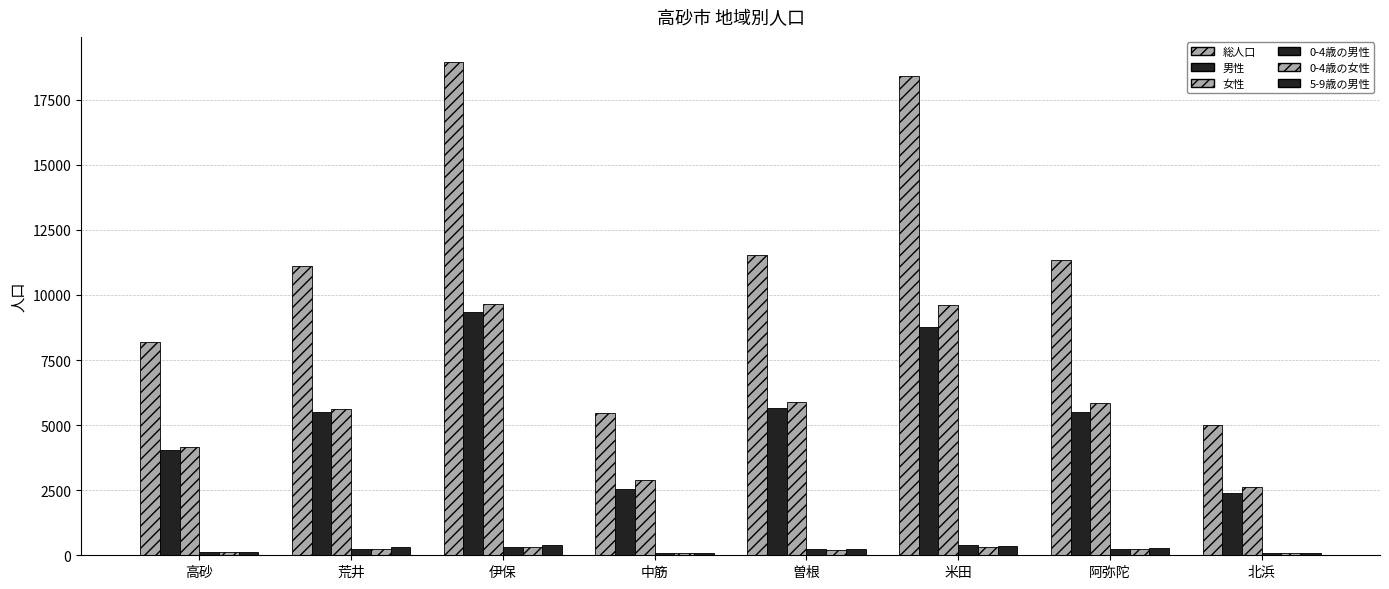

What is the average value of the 女性 series?

5777